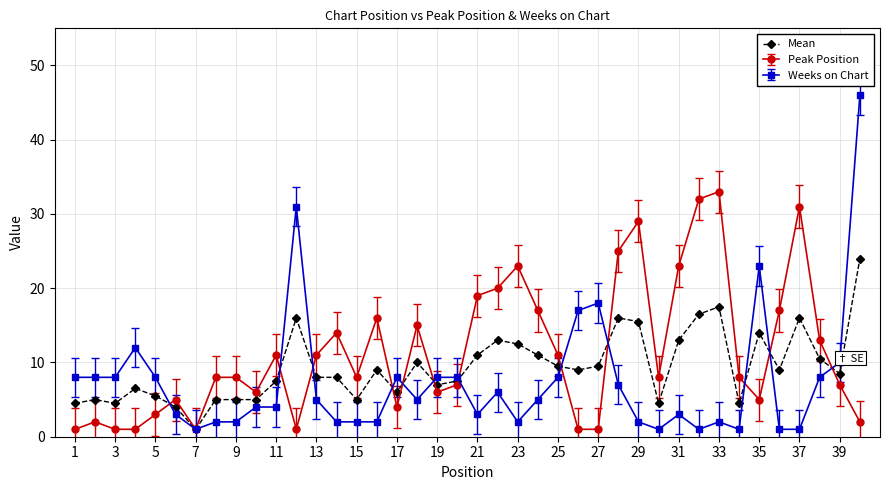

Count the number of categories in the chart.

40